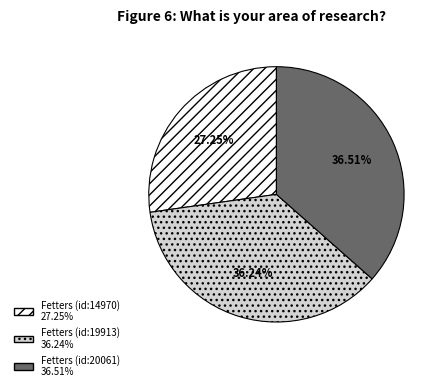

Which has a higher value, Fetters (id:14970) or Fetters (id:19913)?

Fetters (id:19913)